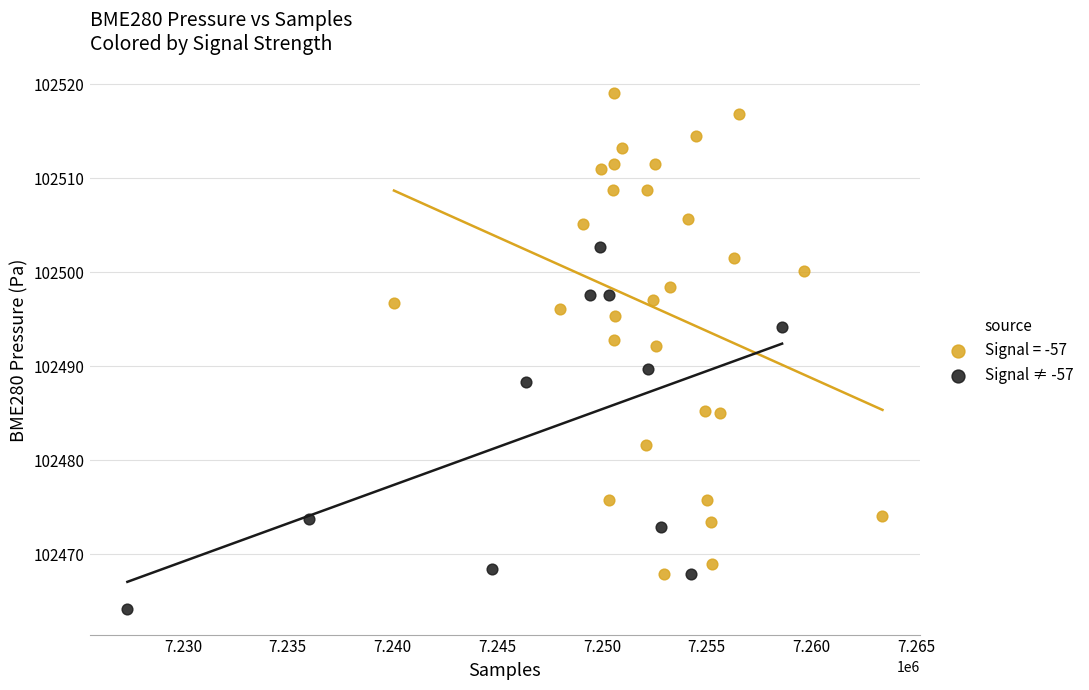

Which series reaches the maximum Y coordinate?

Signal = -57